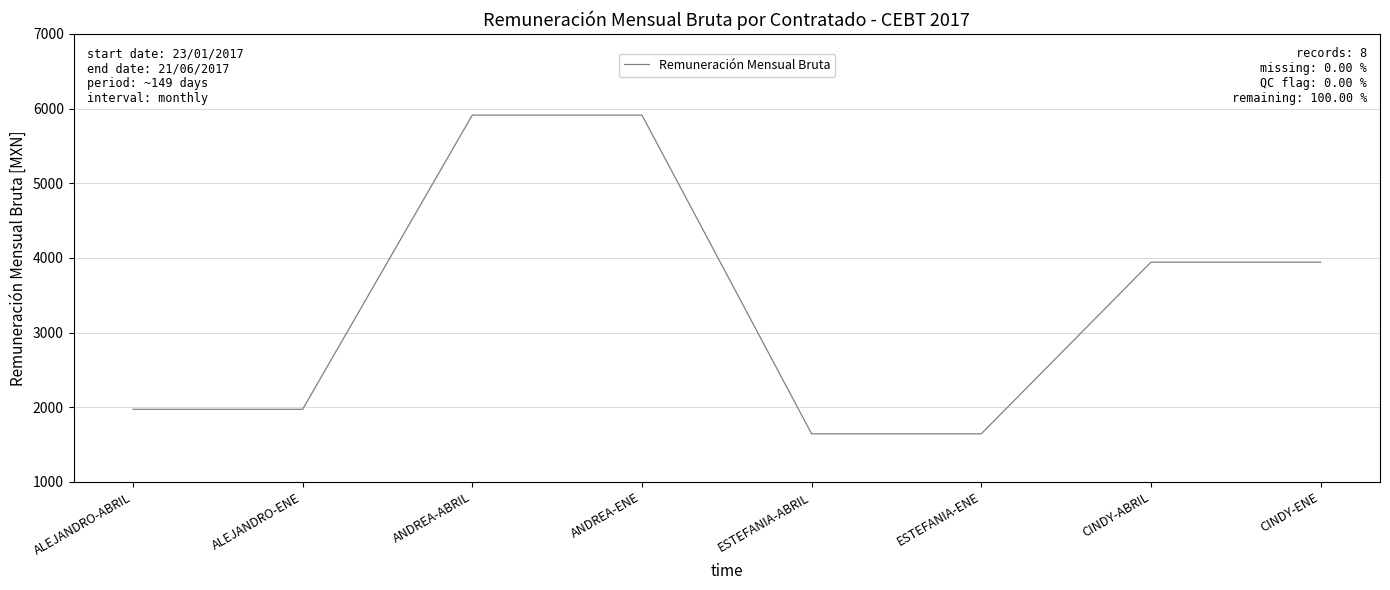

What is the change in value from ESTEFANIA-ENE to CINDY-ENE?

+2299.7